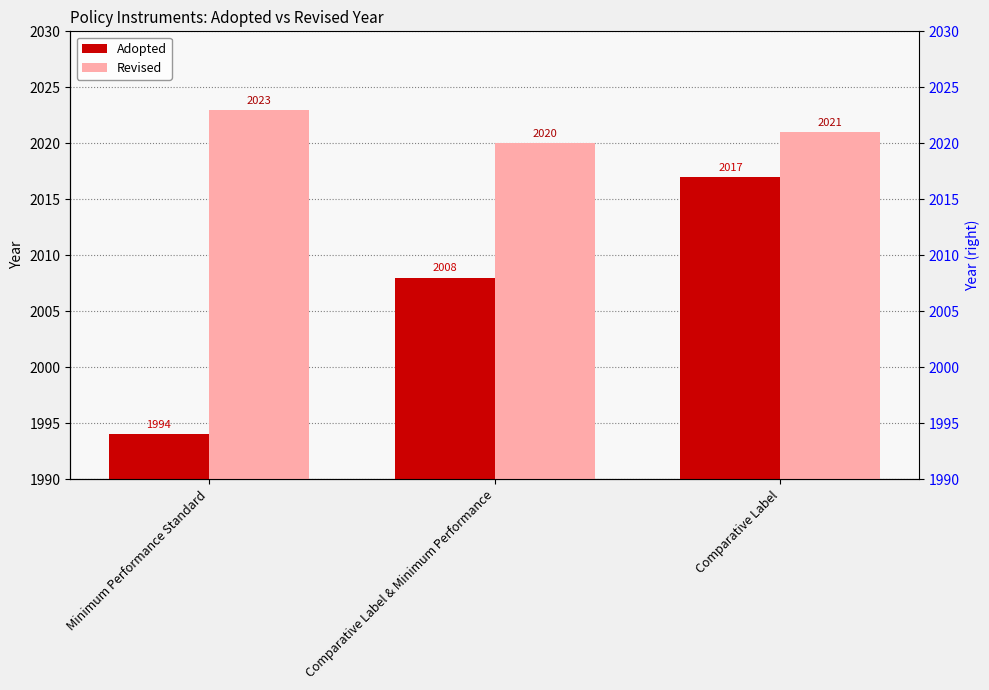

Reading left to right, what are all the values shown in this chart?

Adopted: Minimum Performance Standard=1994	Comparative Label & Minimum Performance=2008	Comparative Label=2017
Revised: Minimum Performance Standard=2023	Comparative Label & Minimum Performance=2020	Comparative Label=2021